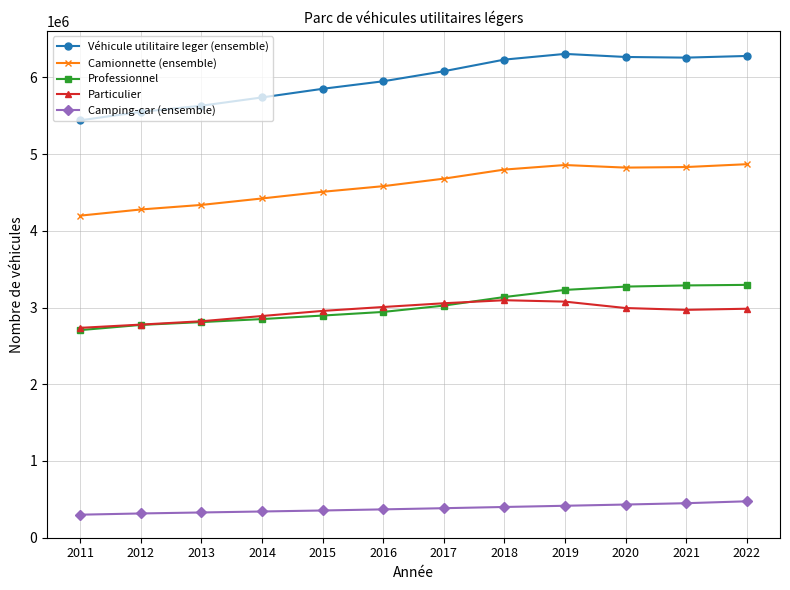

Which series has the largest total across all categories?

Véhicule utilitaire leger (ensemble)